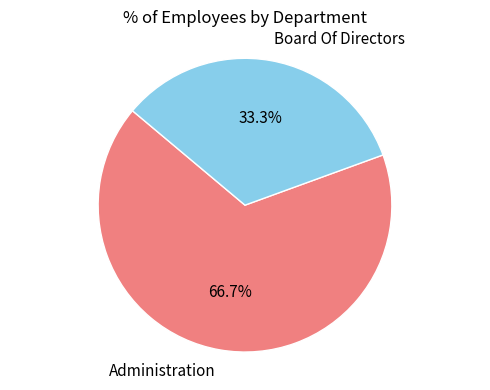

Does any single category account for the majority?

Yes